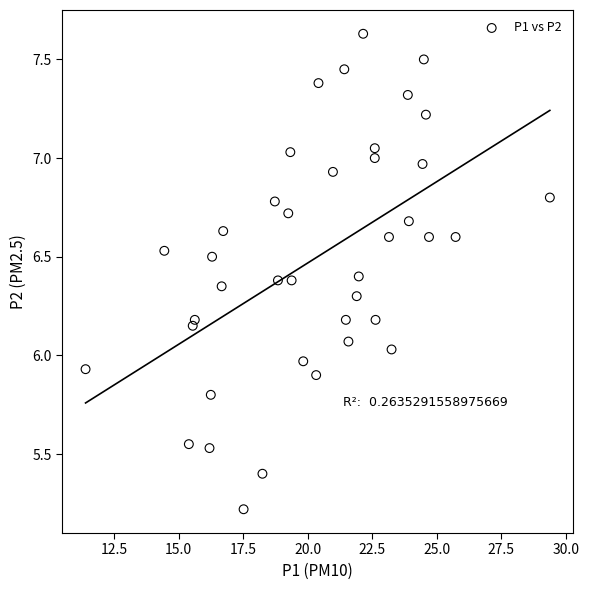

What is the range of Y values (max minus min)?

2.4